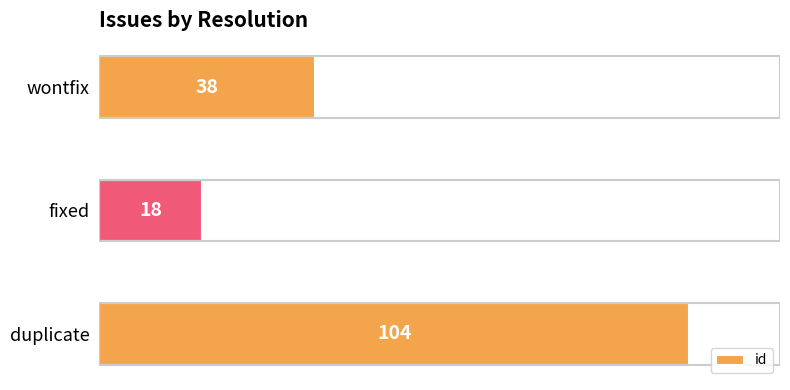

What is the sum of all values?

160